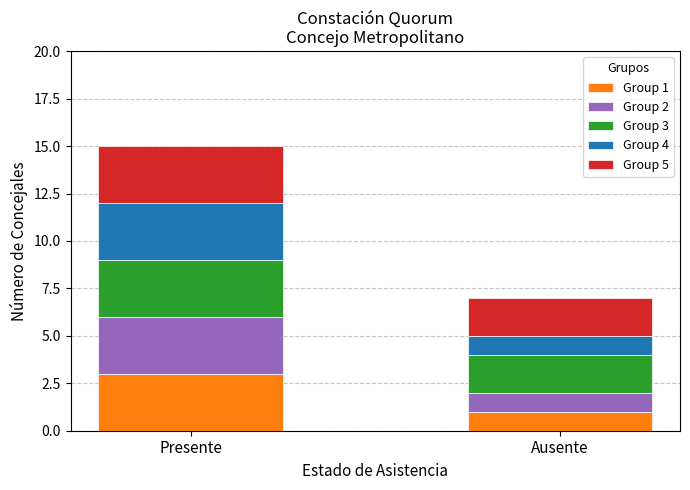

True or false: Group 1 has a value of 3 at Presente.

True